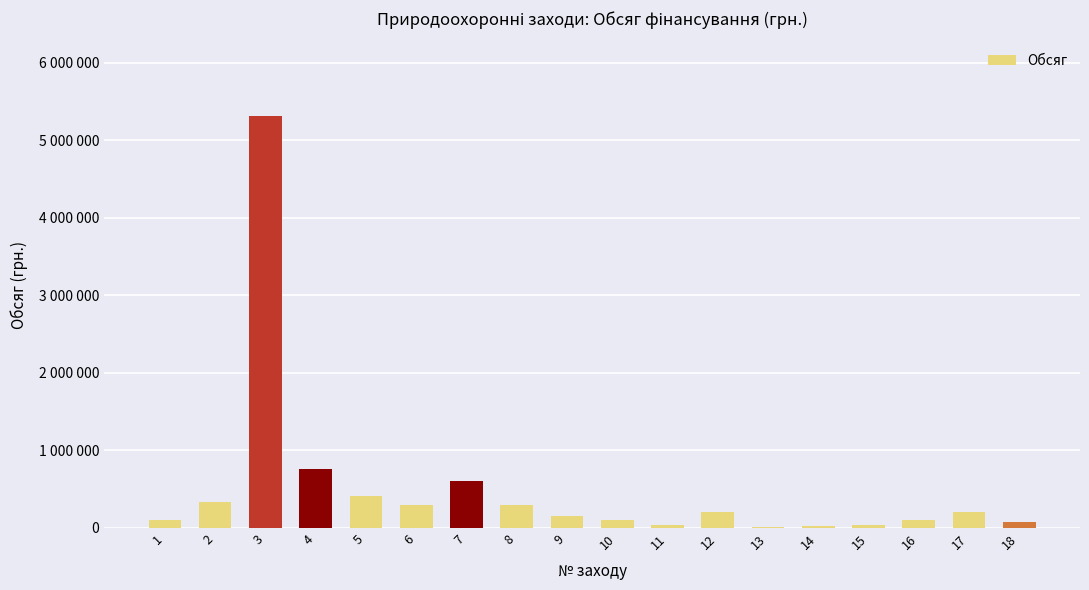

At which label does the data first exceed 200000?

2